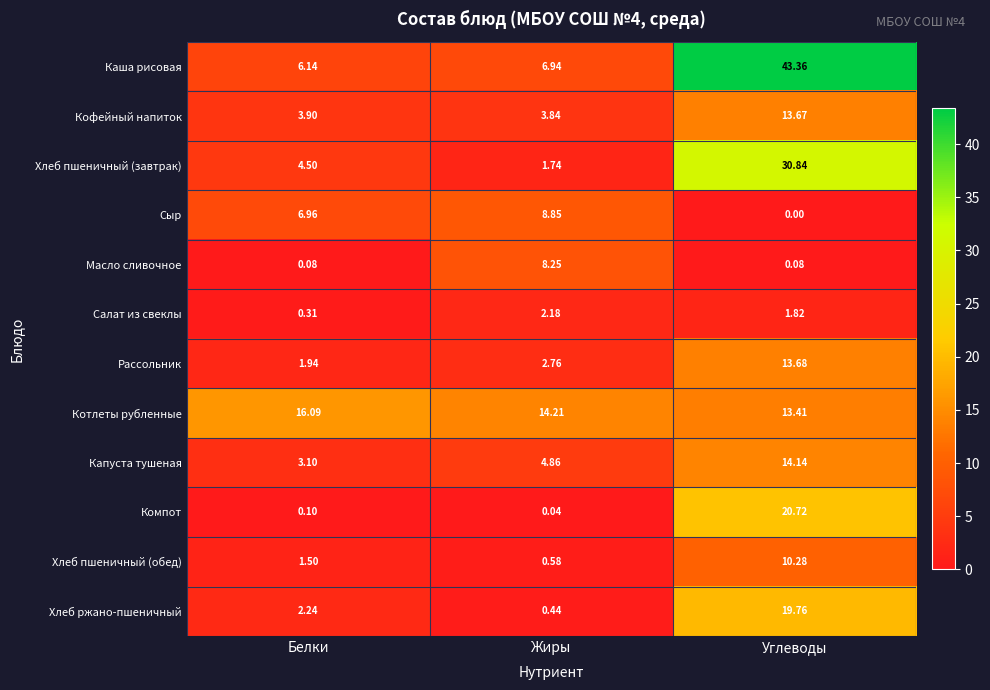

Rank the series at Белки from highest to lowest value.

Котлеты рубленные, Сыр, Каша рисовая, Хлеб пшеничный (завтрак), Кофейный напиток, Капуста тушеная, Хлеб ржано-пшеничный, Рассольник, Хлеб пшеничный (обед), Салат из свеклы, Компот, Масло сливочное